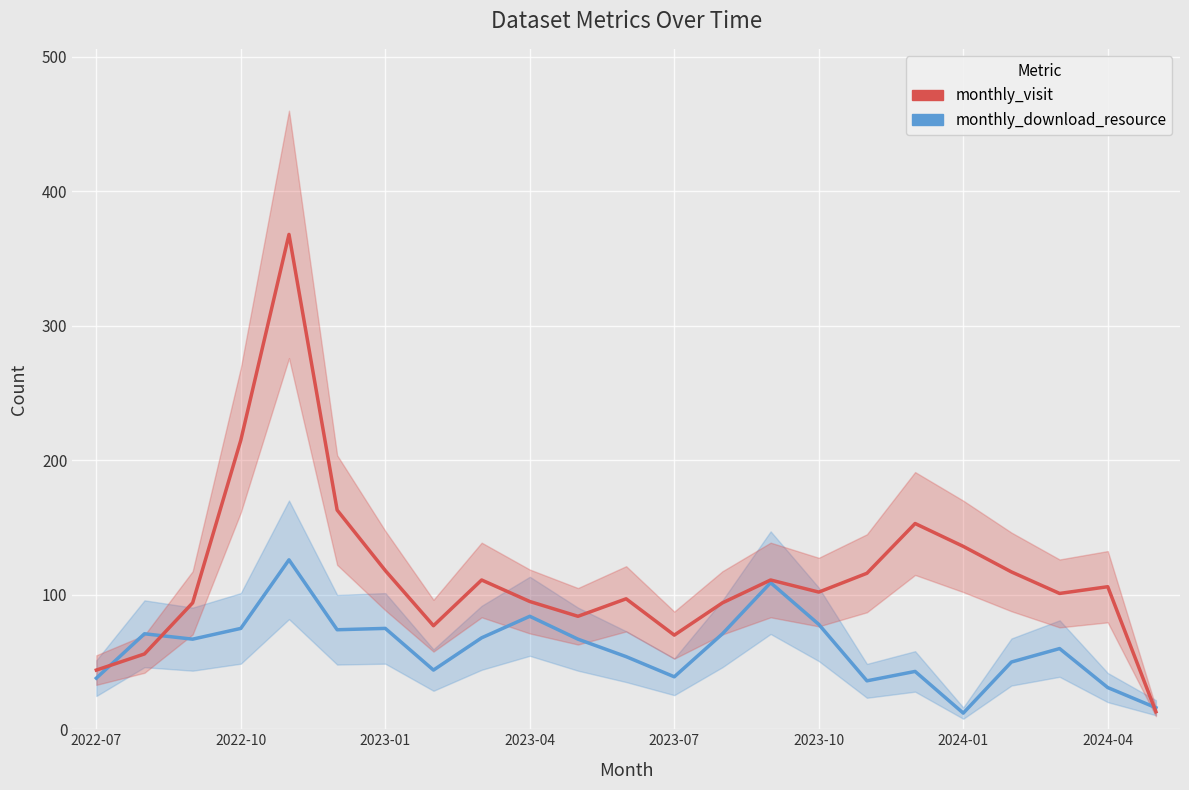

What position from the right is 2023-07?

11